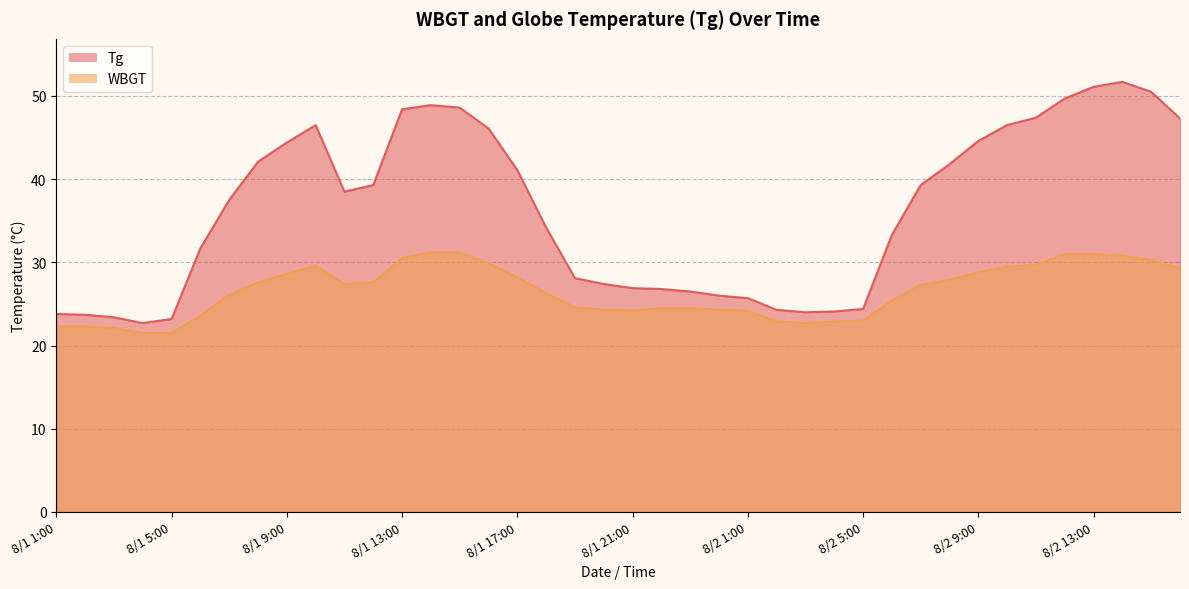

What value does the WBGT series have at 8/2 14:00?

30.8